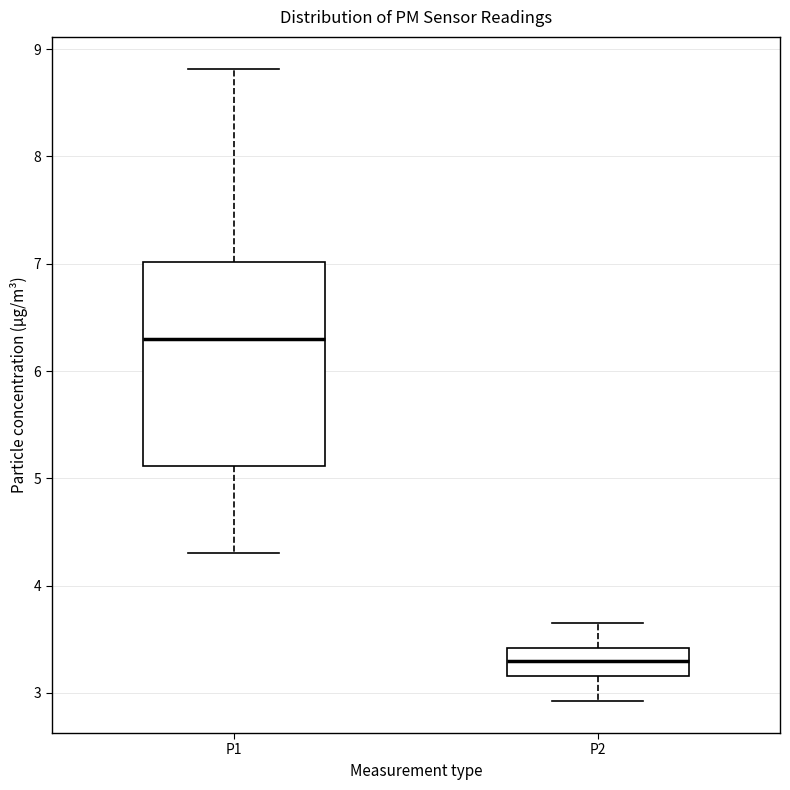

Which box has the highest median line?

P1